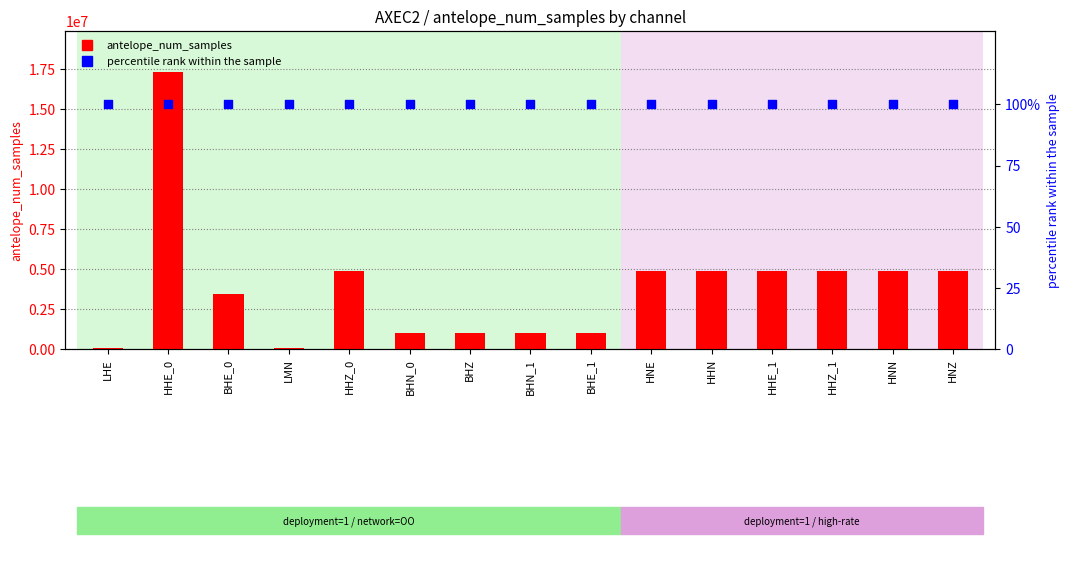

At which category is the sum across all series the highest?

HHE_0